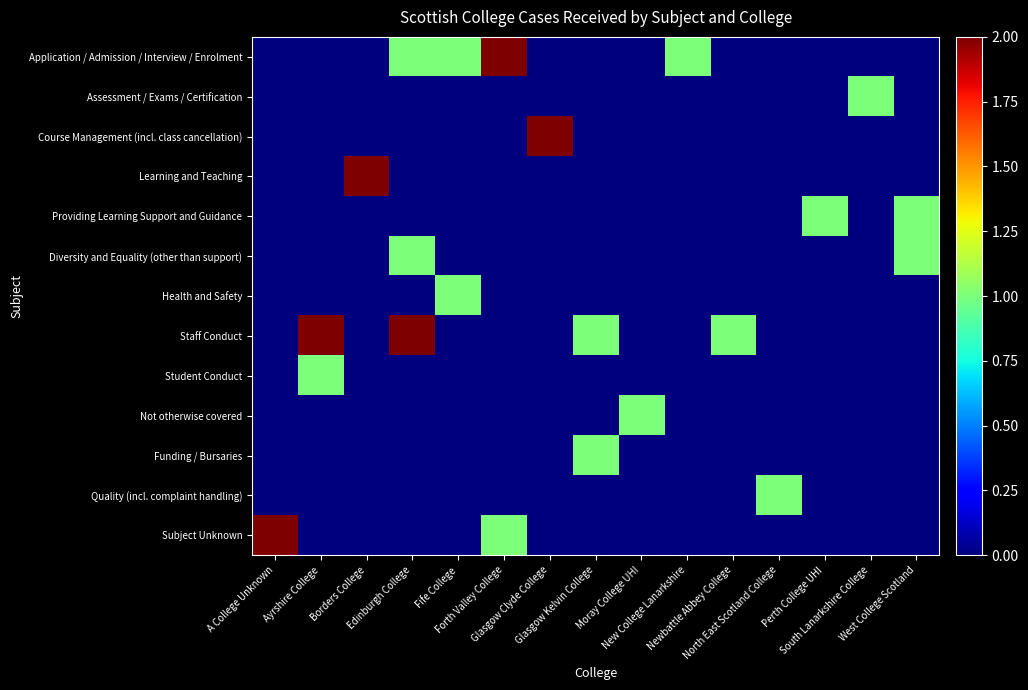

Reading left to right, list all the values displayed in this chart.

Application / Admission / Interview / Enrolment: A College Unknown=0	Ayrshire College=0	Borders College=0	Edinburgh College=1	Fife College=1	Forth Valley College=2	Glasgow Clyde College=0	Glasgow Kelvin College=0	Moray College UHI=0	New College Lanarkshire=1	Newbattle Abbey College=0	North East Scotland College=0	Perth College UHI=0	South Lanarkshire College=0	West College Scotland=0
Assessment / Exams / Certification: A College Unknown=0	Ayrshire College=0	Borders College=0	Edinburgh College=0	Fife College=0	Forth Valley College=0	Glasgow Clyde College=0	Glasgow Kelvin College=0	Moray College UHI=0	New College Lanarkshire=0	Newbattle Abbey College=0	North East Scotland College=0	Perth College UHI=0	South Lanarkshire College=1	West College Scotland=0
Course Management (incl. class cancellation): A College Unknown=0	Ayrshire College=0	Borders College=0	Edinburgh College=0	Fife College=0	Forth Valley College=0	Glasgow Clyde College=2	Glasgow Kelvin College=0	Moray College UHI=0	New College Lanarkshire=0	Newbattle Abbey College=0	North East Scotland College=0	Perth College UHI=0	South Lanarkshire College=0	West College Scotland=0
Learning and Teaching: A College Unknown=0	Ayrshire College=0	Borders College=2	Edinburgh College=0	Fife College=0	Forth Valley College=0	Glasgow Clyde College=0	Glasgow Kelvin College=0	Moray College UHI=0	New College Lanarkshire=0	Newbattle Abbey College=0	North East Scotland College=0	Perth College UHI=0	South Lanarkshire College=0	West College Scotland=0
Providing Learning Support and Guidance: A College Unknown=0	Ayrshire College=0	Borders College=0	Edinburgh College=0	Fife College=0	Forth Valley College=0	Glasgow Clyde College=0	Glasgow Kelvin College=0	Moray College UHI=0	New College Lanarkshire=0	Newbattle Abbey College=0	North East Scotland College=0	Perth College UHI=1	South Lanarkshire College=0	West College Scotland=1
Diversity and Equality (other than support): A College Unknown=0	Ayrshire College=0	Borders College=0	Edinburgh College=1	Fife College=0	Forth Valley College=0	Glasgow Clyde College=0	Glasgow Kelvin College=0	Moray College UHI=0	New College Lanarkshire=0	Newbattle Abbey College=0	North East Scotland College=0	Perth College UHI=0	South Lanarkshire College=0	West College Scotland=1
Health and Safety: A College Unknown=0	Ayrshire College=0	Borders College=0	Edinburgh College=0	Fife College=1	Forth Valley College=0	Glasgow Clyde College=0	Glasgow Kelvin College=0	Moray College UHI=0	New College Lanarkshire=0	Newbattle Abbey College=0	North East Scotland College=0	Perth College UHI=0	South Lanarkshire College=0	West College Scotland=0
Staff Conduct: A College Unknown=0	Ayrshire College=2	Borders College=0	Edinburgh College=2	Fife College=0	Forth Valley College=0	Glasgow Clyde College=0	Glasgow Kelvin College=1	Moray College UHI=0	New College Lanarkshire=0	Newbattle Abbey College=1	North East Scotland College=0	Perth College UHI=0	South Lanarkshire College=0	West College Scotland=0
Student Conduct: A College Unknown=0	Ayrshire College=1	Borders College=0	Edinburgh College=0	Fife College=0	Forth Valley College=0	Glasgow Clyde College=0	Glasgow Kelvin College=0	Moray College UHI=0	New College Lanarkshire=0	Newbattle Abbey College=0	North East Scotland College=0	Perth College UHI=0	South Lanarkshire College=0	West College Scotland=0
Not otherwise covered: A College Unknown=0	Ayrshire College=0	Borders College=0	Edinburgh College=0	Fife College=0	Forth Valley College=0	Glasgow Clyde College=0	Glasgow Kelvin College=0	Moray College UHI=1	New College Lanarkshire=0	Newbattle Abbey College=0	North East Scotland College=0	Perth College UHI=0	South Lanarkshire College=0	West College Scotland=0
Funding / Bursaries: A College Unknown=0	Ayrshire College=0	Borders College=0	Edinburgh College=0	Fife College=0	Forth Valley College=0	Glasgow Clyde College=0	Glasgow Kelvin College=1	Moray College UHI=0	New College Lanarkshire=0	Newbattle Abbey College=0	North East Scotland College=0	Perth College UHI=0	South Lanarkshire College=0	West College Scotland=0
Quality (incl. complaint handling): A College Unknown=0	Ayrshire College=0	Borders College=0	Edinburgh College=0	Fife College=0	Forth Valley College=0	Glasgow Clyde College=0	Glasgow Kelvin College=0	Moray College UHI=0	New College Lanarkshire=0	Newbattle Abbey College=0	North East Scotland College=1	Perth College UHI=0	South Lanarkshire College=0	West College Scotland=0
Subject Unknown: A College Unknown=2	Ayrshire College=0	Borders College=0	Edinburgh College=0	Fife College=0	Forth Valley College=1	Glasgow Clyde College=0	Glasgow Kelvin College=0	Moray College UHI=0	New College Lanarkshire=0	Newbattle Abbey College=0	North East Scotland College=0	Perth College UHI=0	South Lanarkshire College=0	West College Scotland=0